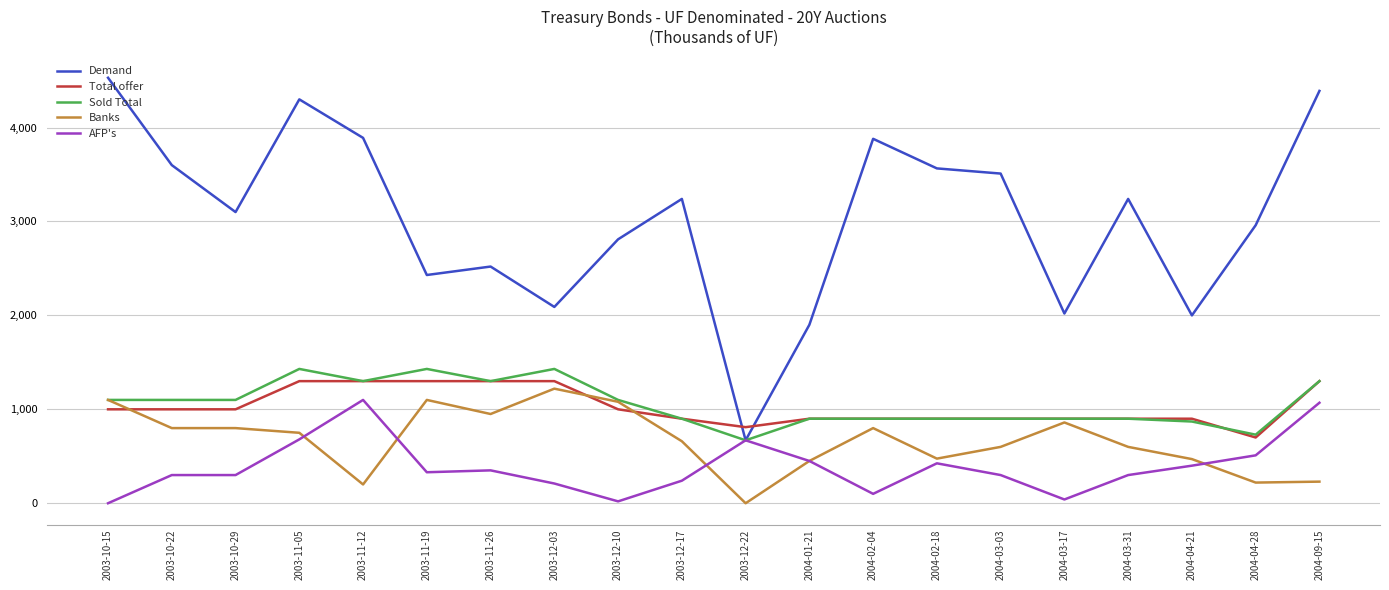

Which series has the widest spread of values?

Demand